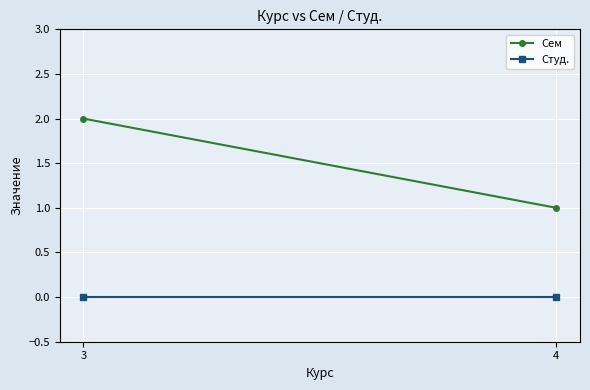

What is the maximum value shown in the chart?

2